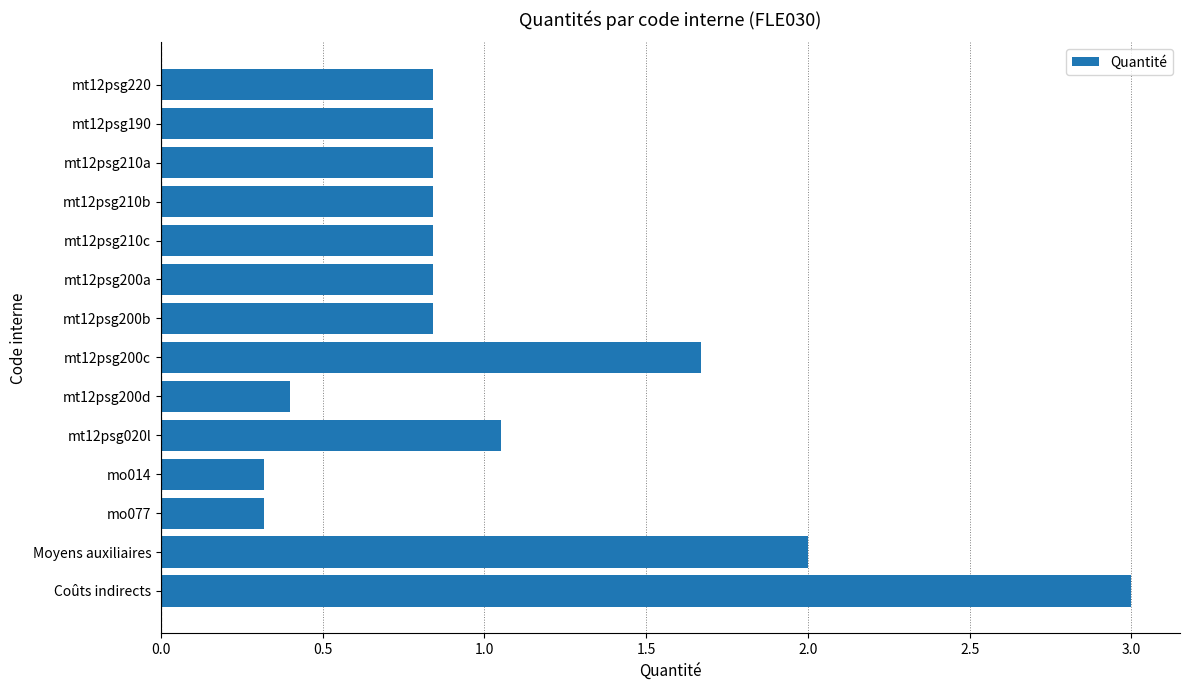

What is the change in value from mt12psg190 to Coûts indirects?

+2.2